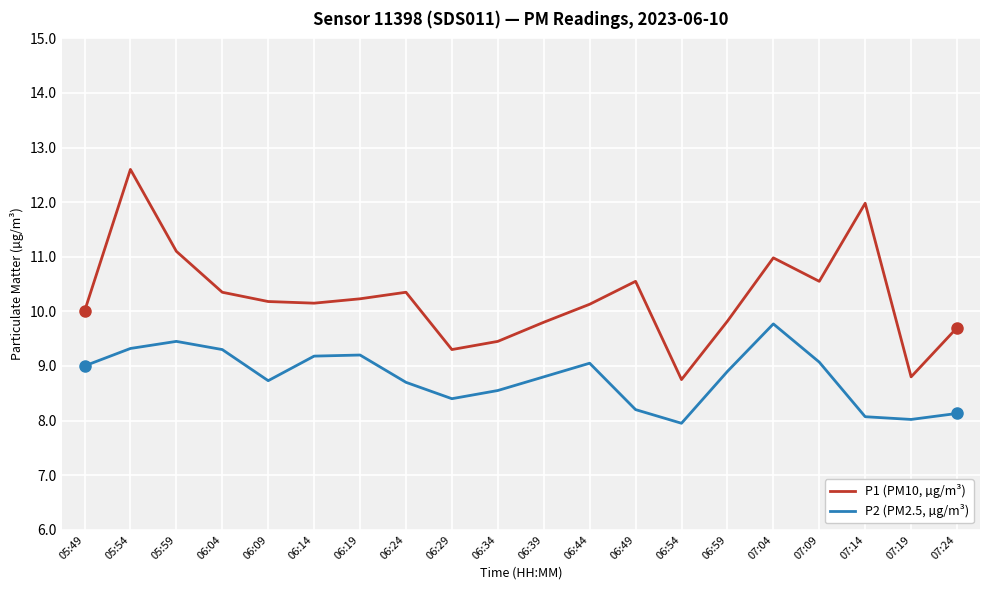

What position from the right is 05:59?

18